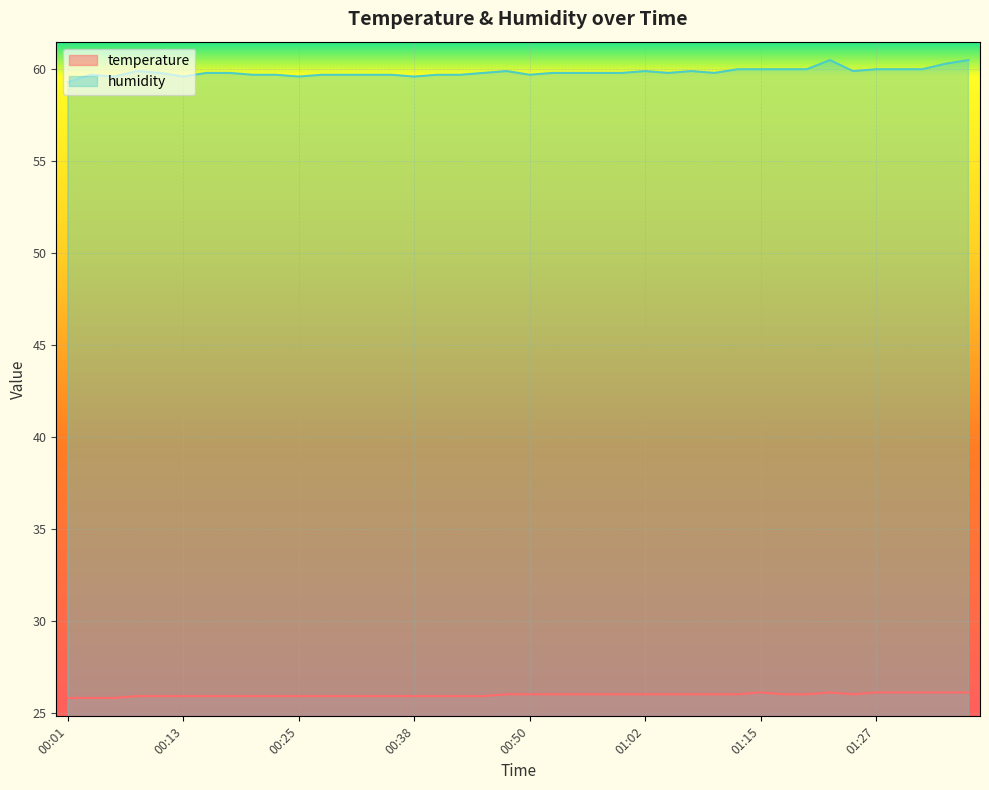

Between 00:33 and 01:37, which series saw the biggest shift?

humidity